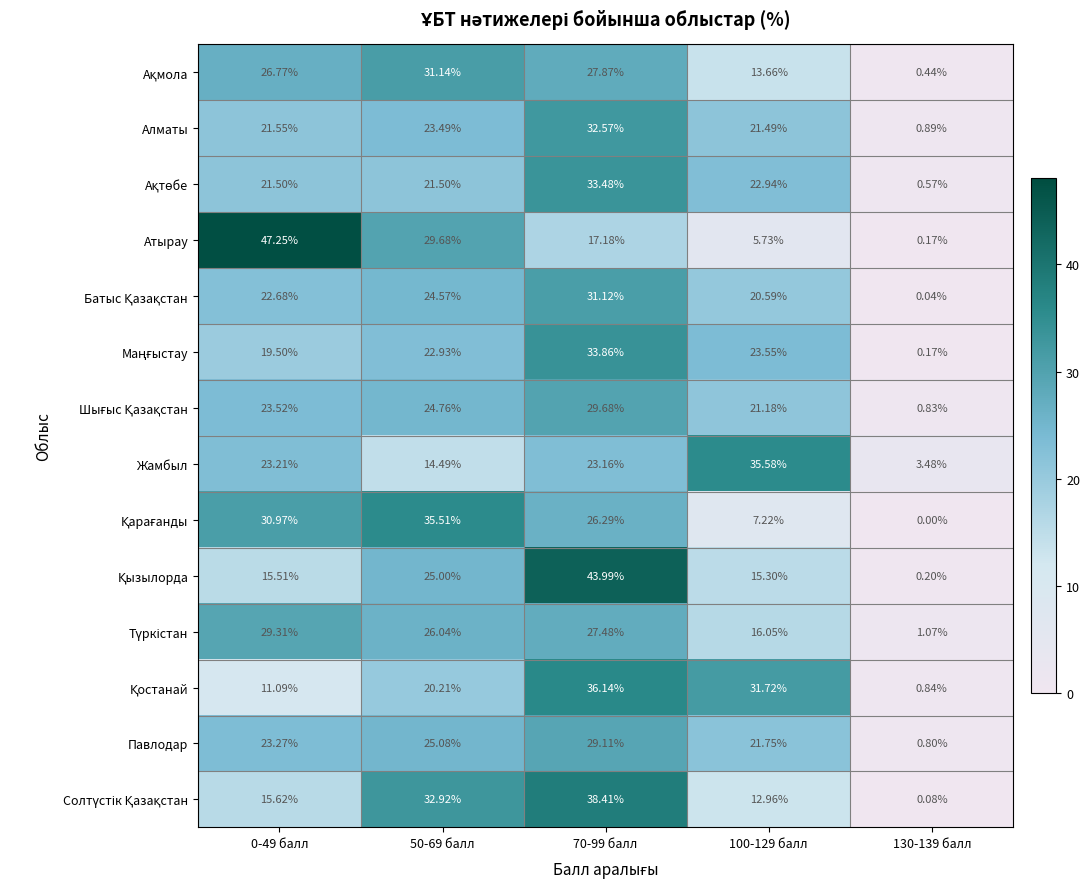

Which series has the widest spread of values?

Атырау